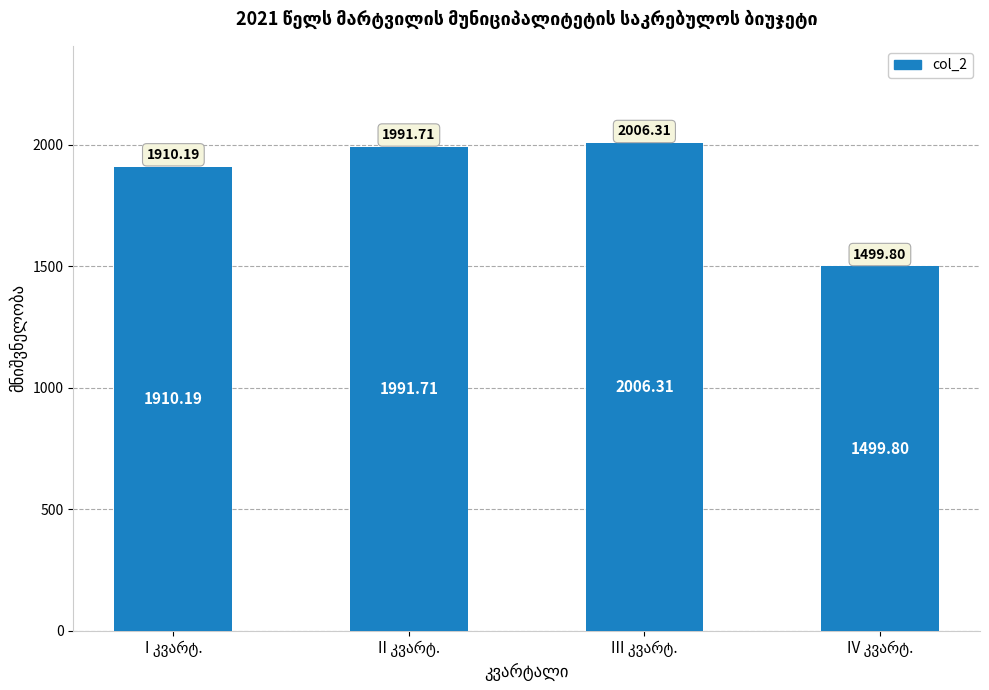

What is the sum of all values?

7408.0